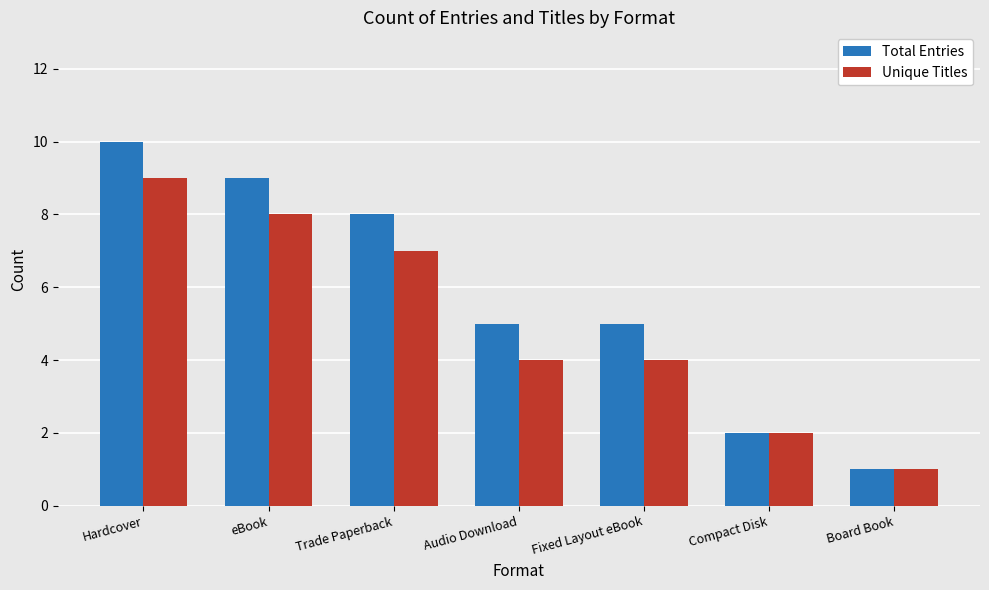

Rank the series by their average value, from highest to lowest.

Total Entries, Unique Titles